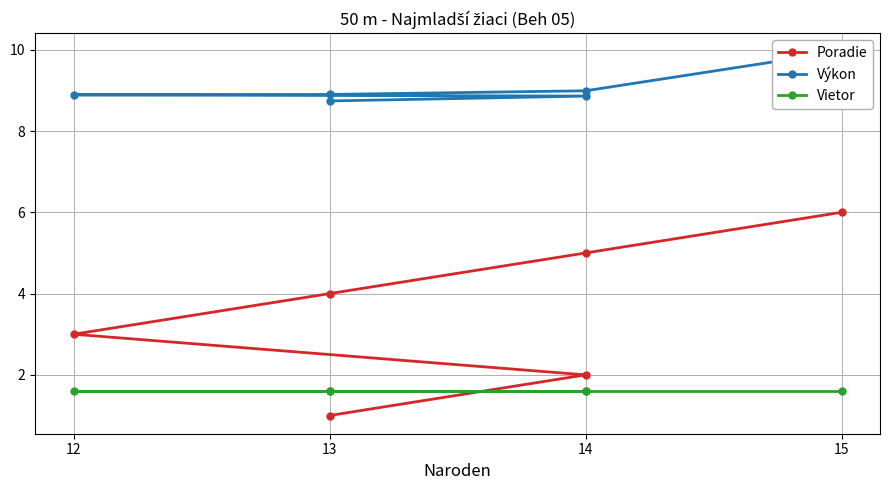

Which series has the largest range (max minus min)?

Poradie